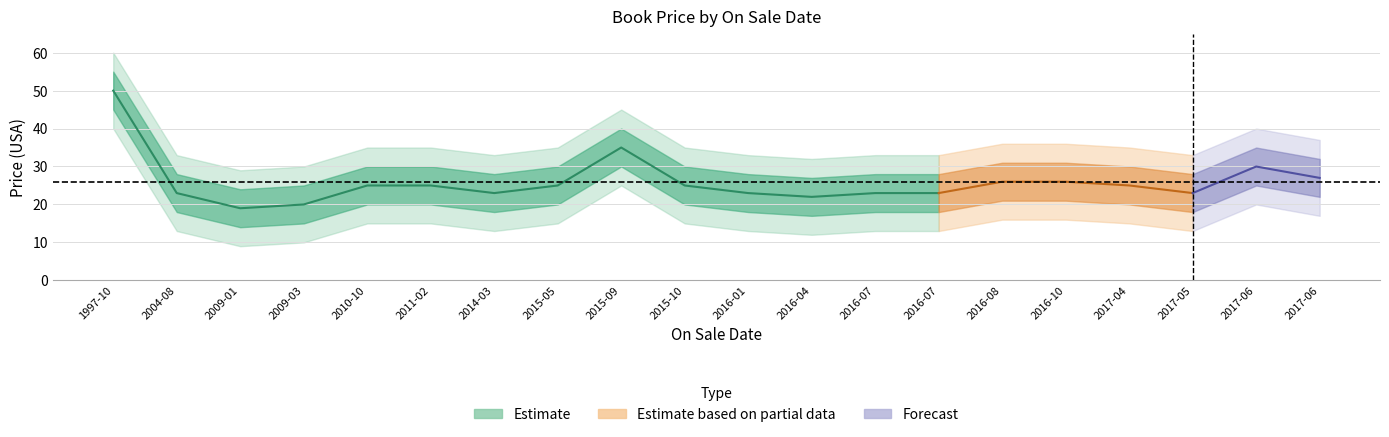

What is the value of the price_outer_upper point at the 2nd from the left?

33.0